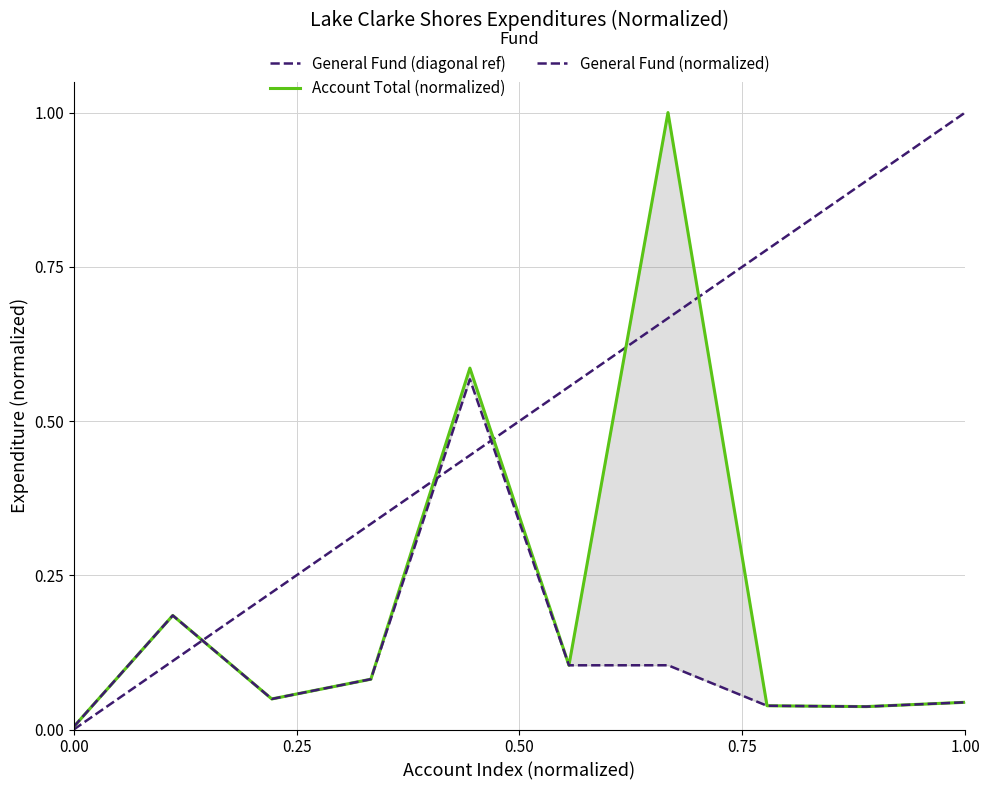

What is the difference between the highest and lowest values at 0.25?

0.2